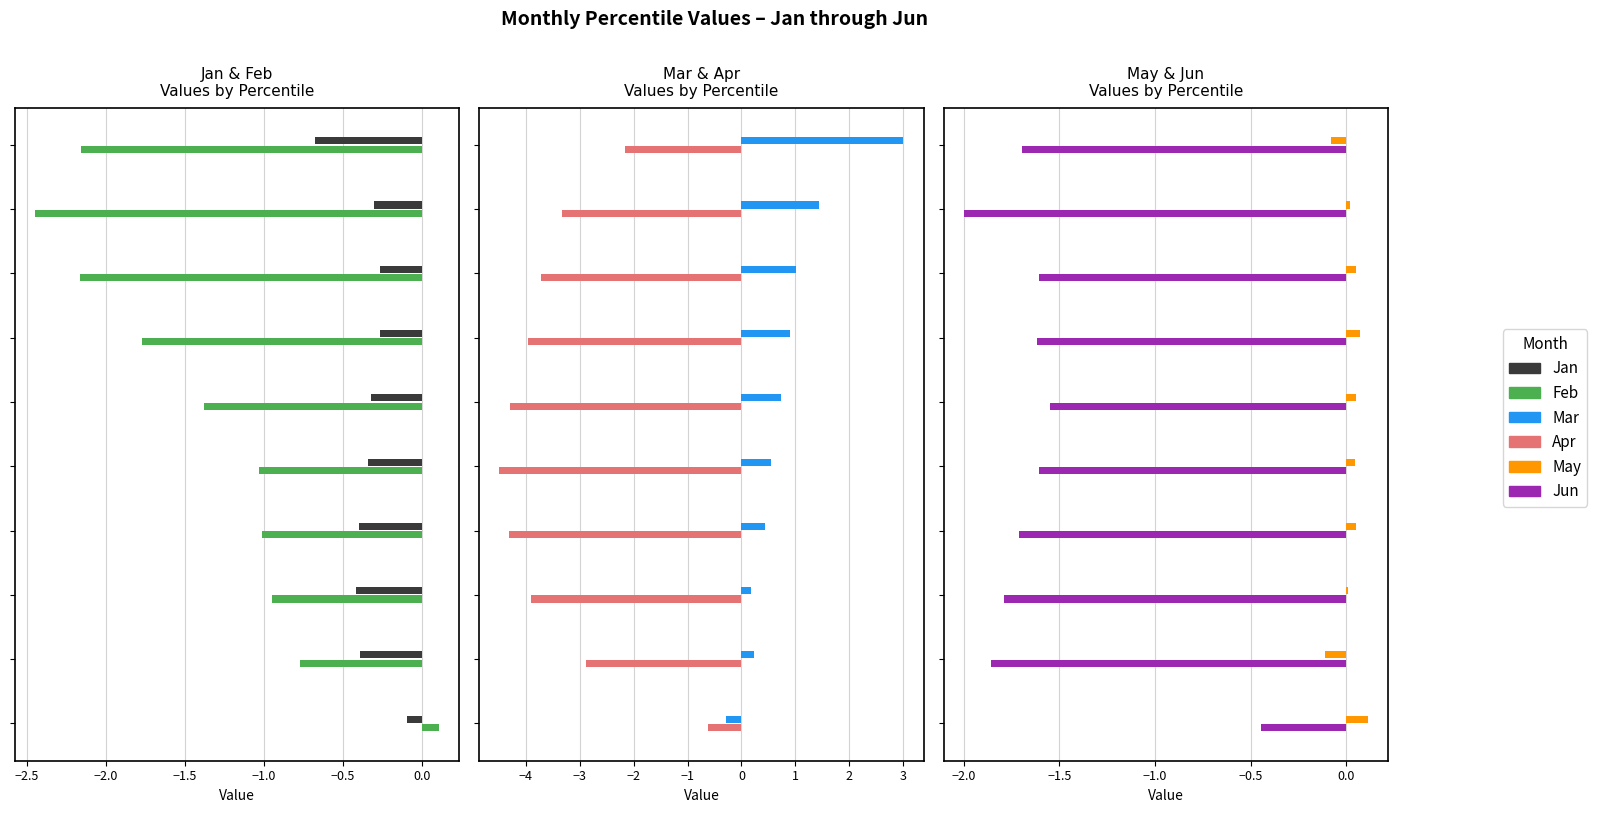

What is the difference between the second highest and minimum values in the May series?

0.2